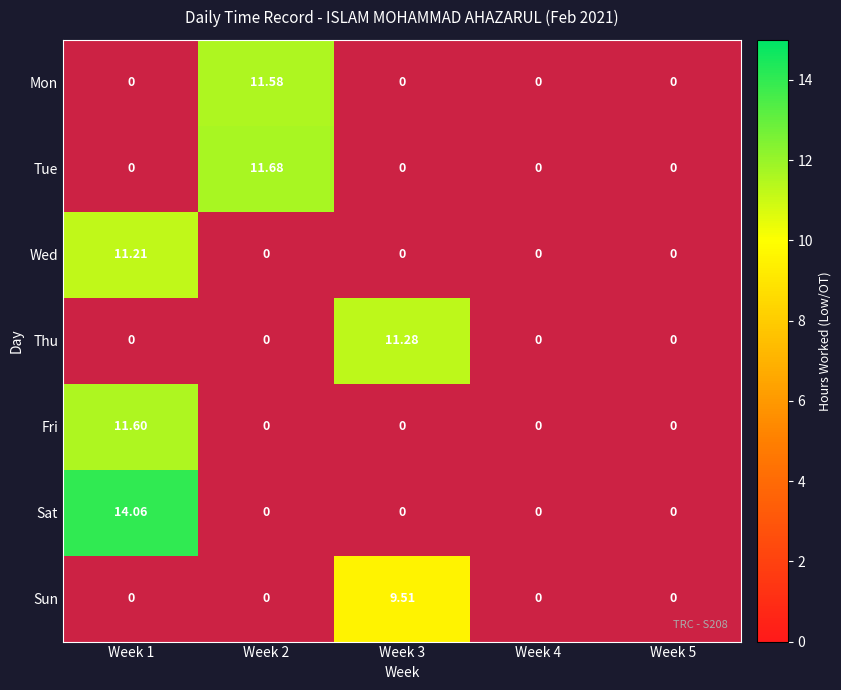

Count the number of categories in the chart.

5